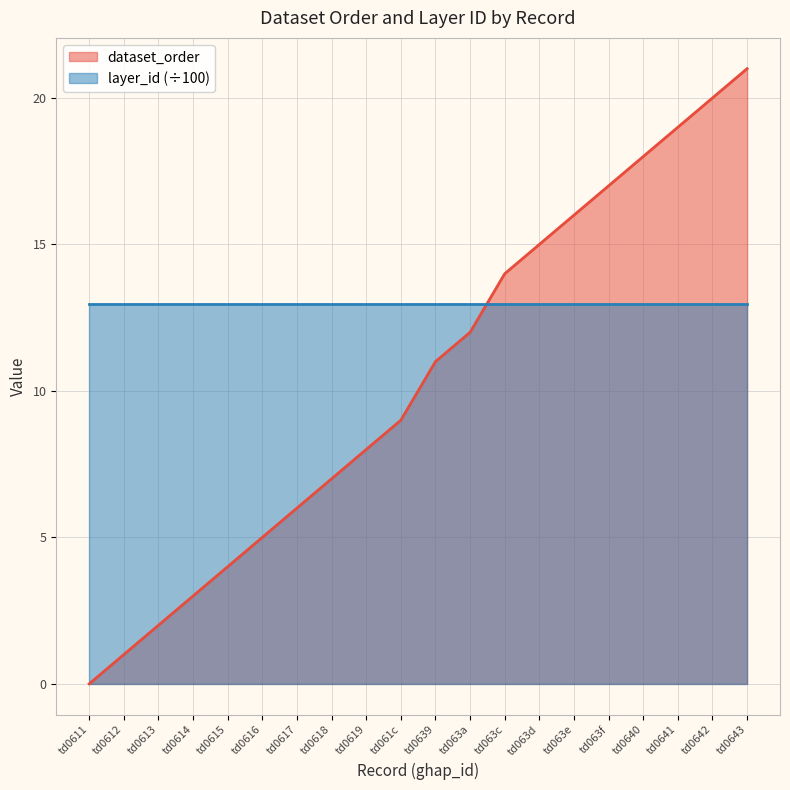

What is the sum of the values at td0612 and td0616?

6